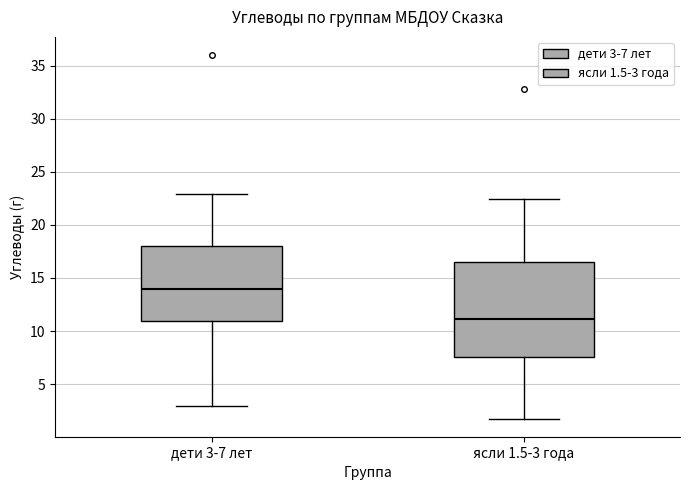

Where does the median line of the box for ясли 1.5-3 года sit on the y-axis? The values are not printed on the chart, so give them approximately, as read against the axis.

11.0